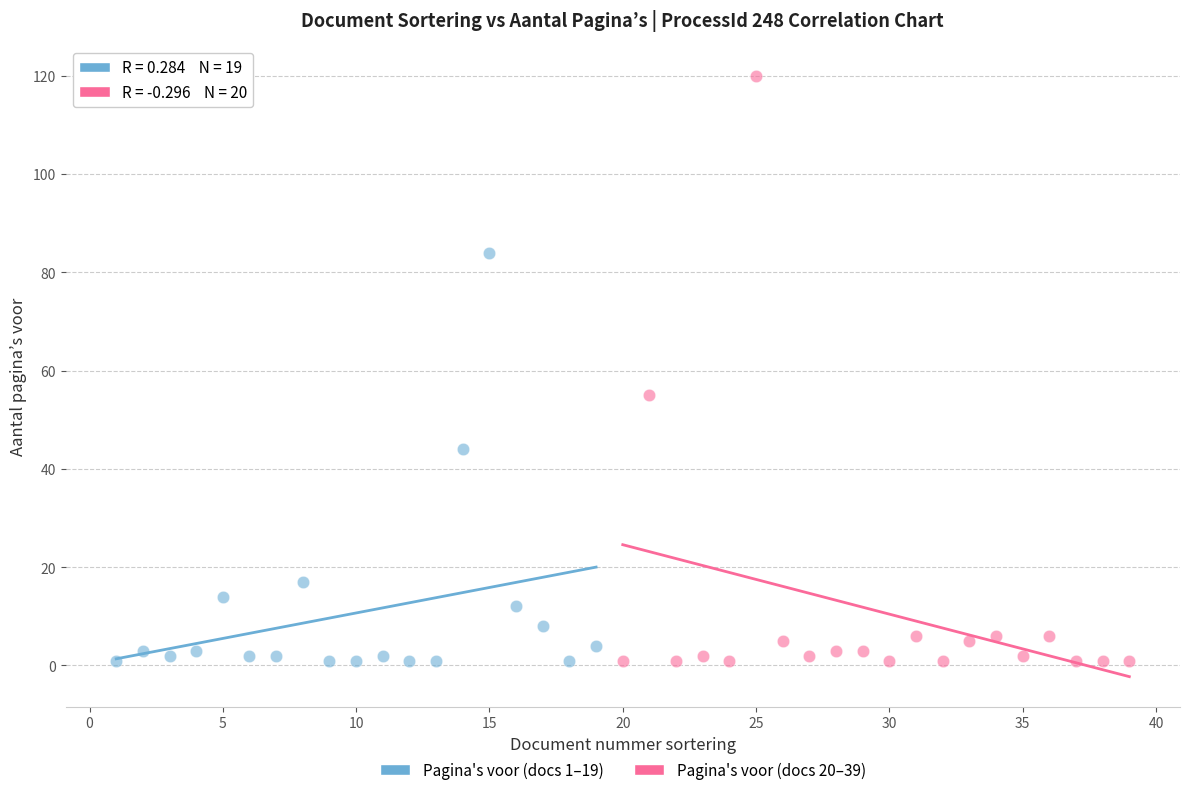

Which series reaches the maximum Y coordinate?

Pagina's voor (docs 20–39)